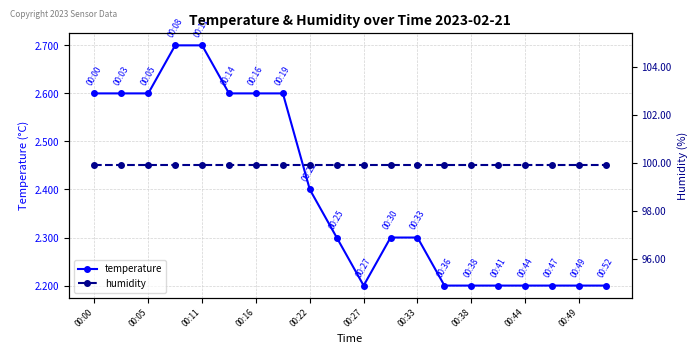

What is the maximum value for temperature?

2.7